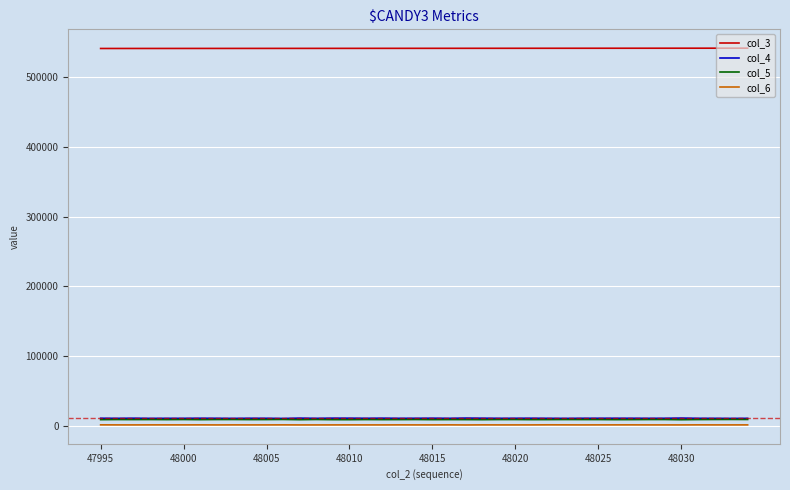

What is the greatest value displayed?

541902